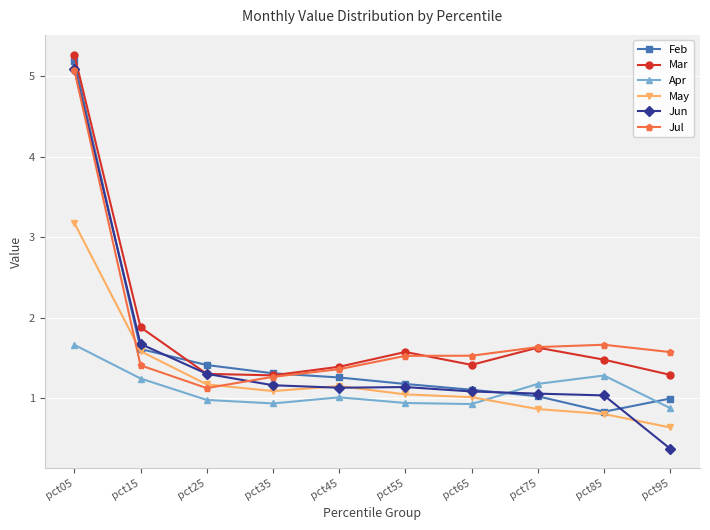

True or false: Apr has a value of 0.9 at pct95.

True